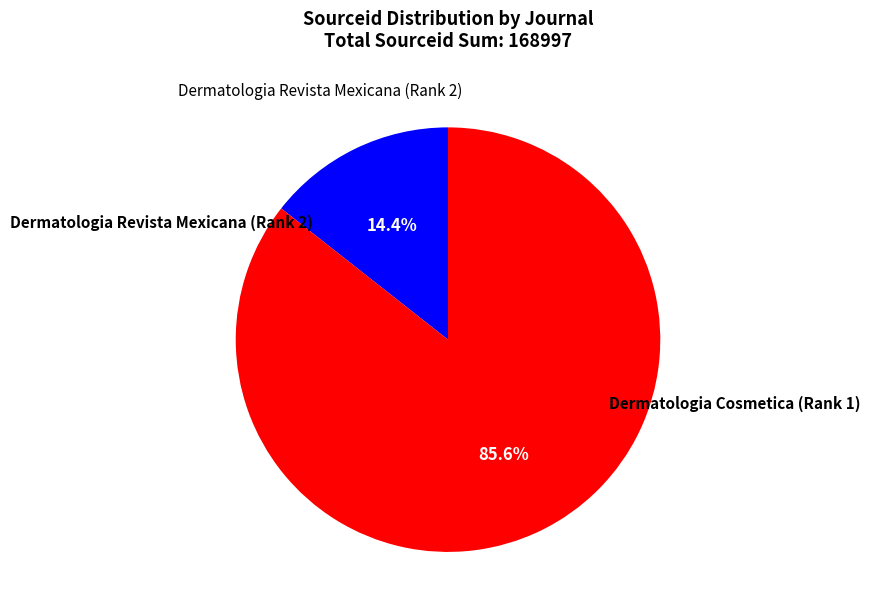

What percentage is the Dermatologia Revista Mexicana (Rank 2) slice, to the nearest percent?

14%